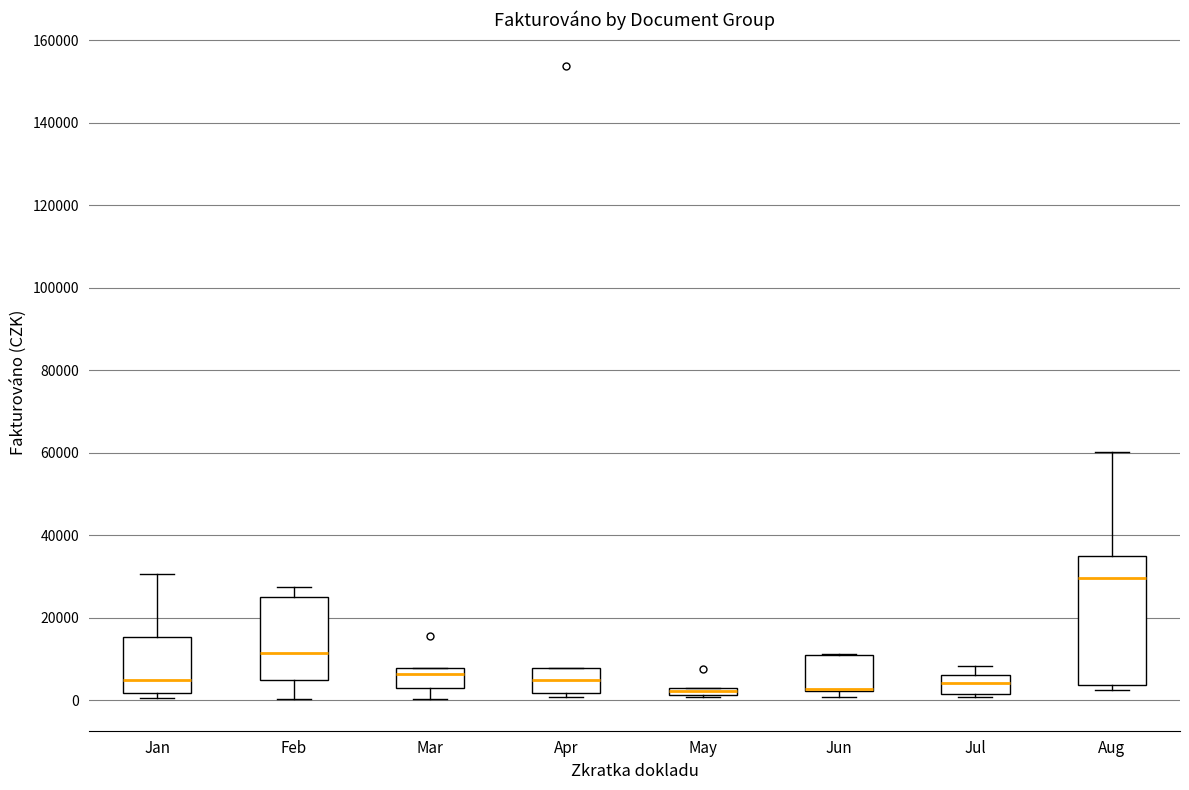

Where is the lower edge of the box for Feb on the y-axis? The values are not printed on the chart, so give them approximately, as read against the axis.

6000